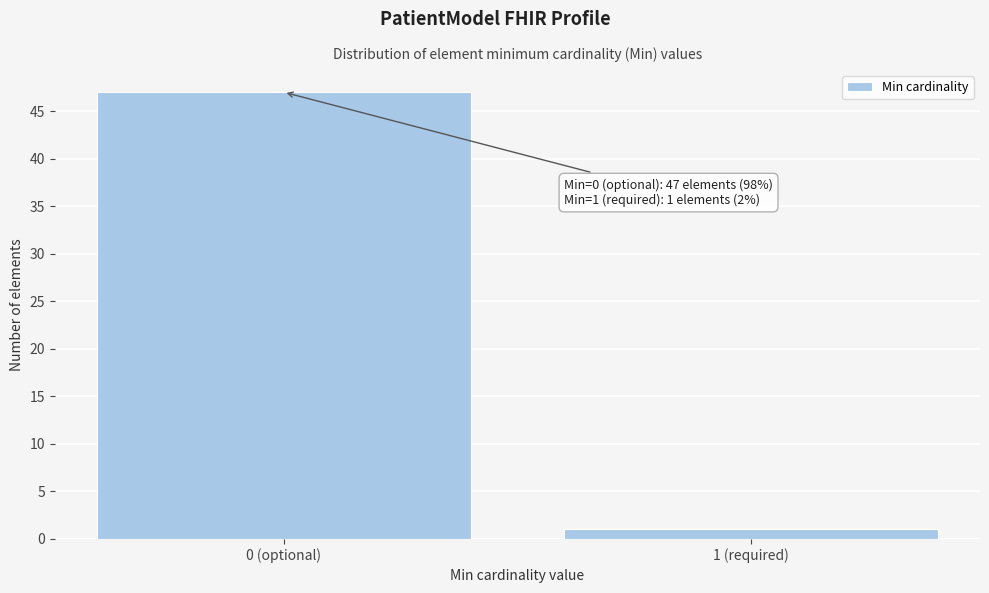

Reading right to left, transcribe all the data shown in this chart.

1 (required)=1	0 (optional)=47